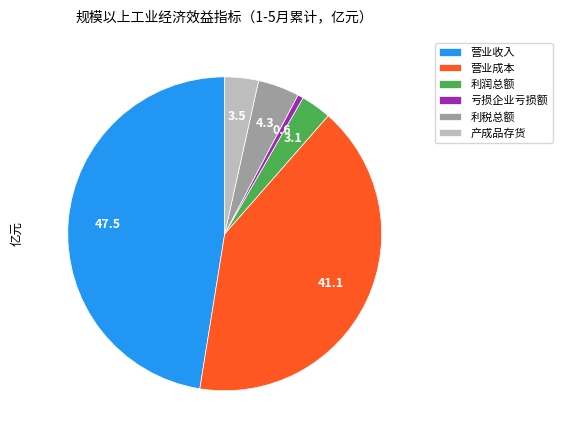

Do 产成品存货 and 亏损企业亏损额 together represent more than half of the pie?

No